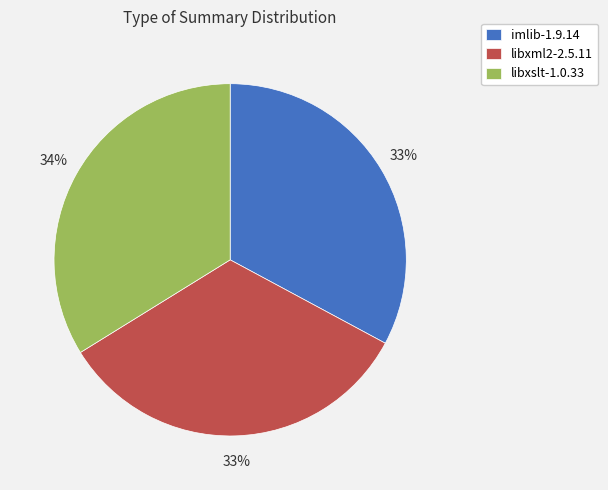

Does any single category account for the majority?

No